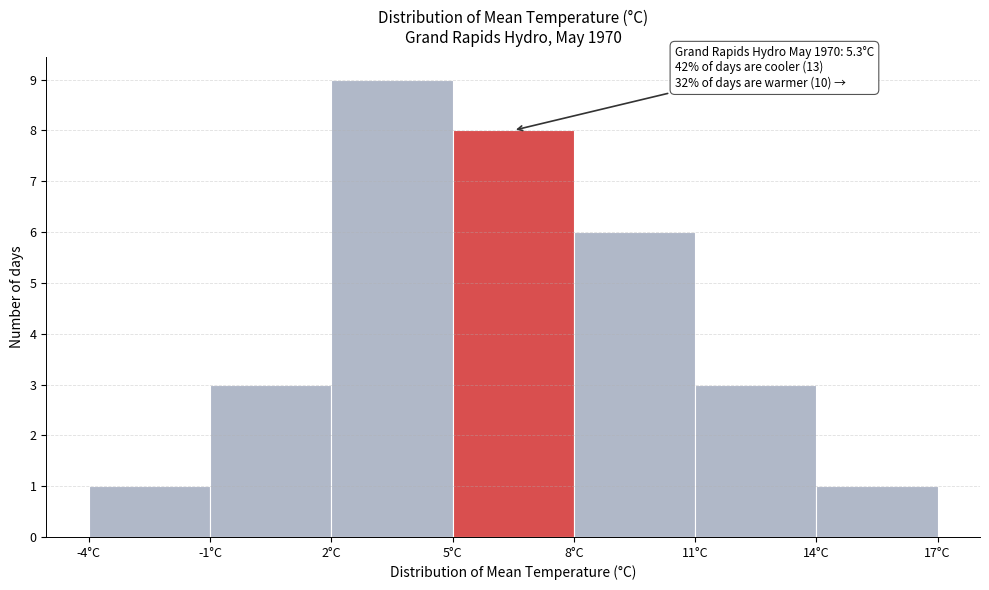

Over which range of the x-axis is the bar tallest?

2 to 5